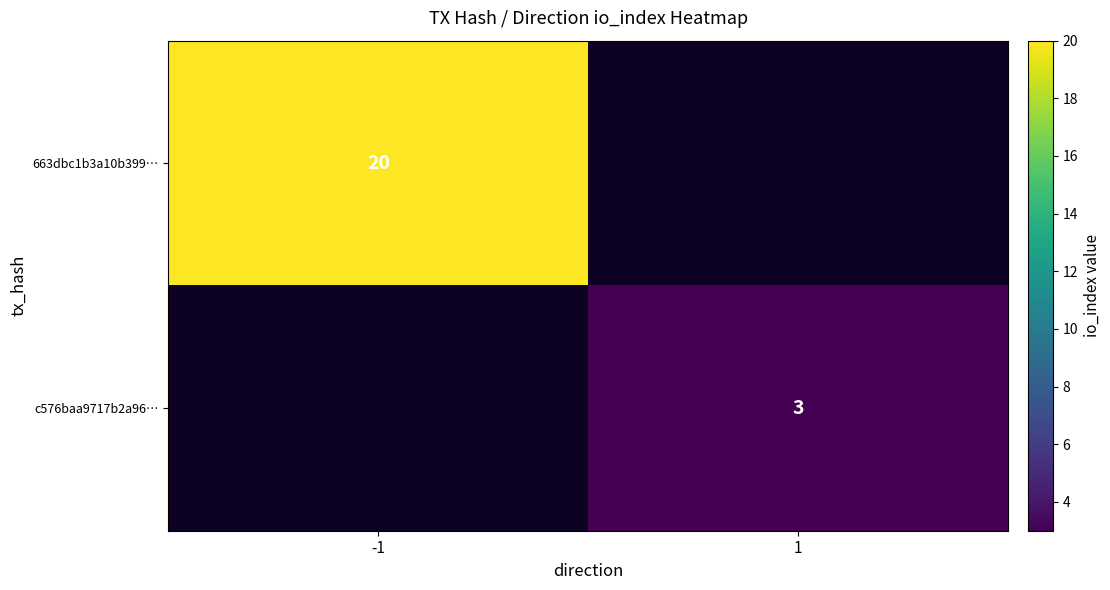

Is it true that 663dbc1b3a10b399… equals 32 at -1?

False